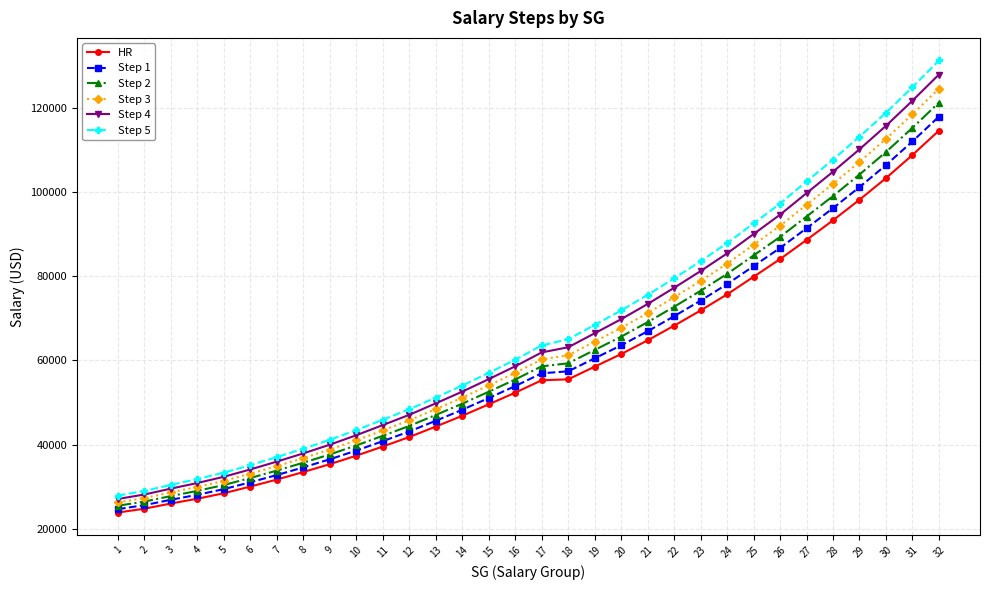

True or false: Step 1 and Step 5 intersect in this chart.

False